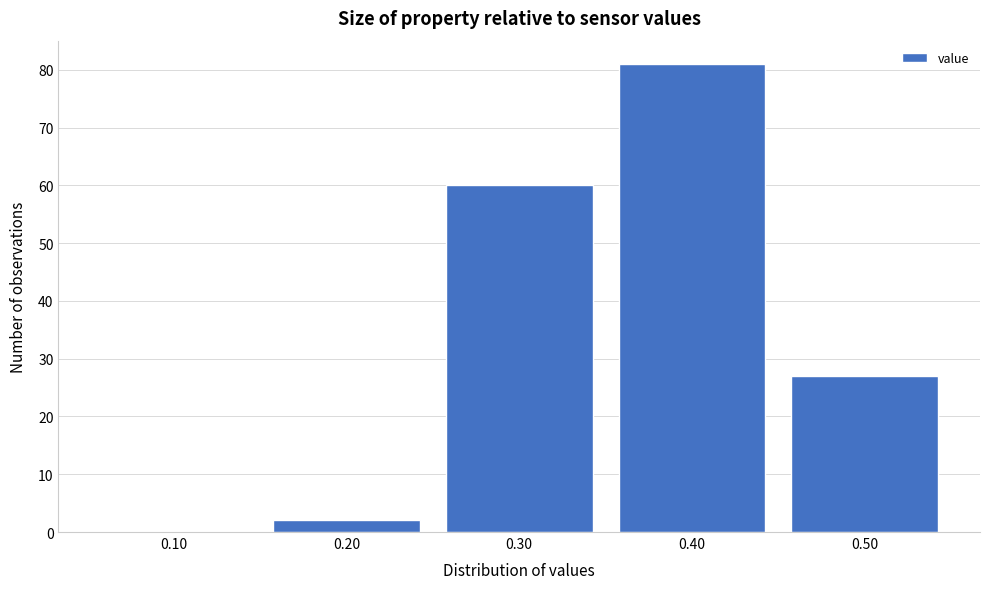

Reading right to left, what are all the values shown in this chart?

0.50=27	0.40=81	0.30=60	0.20=2	0.10=0